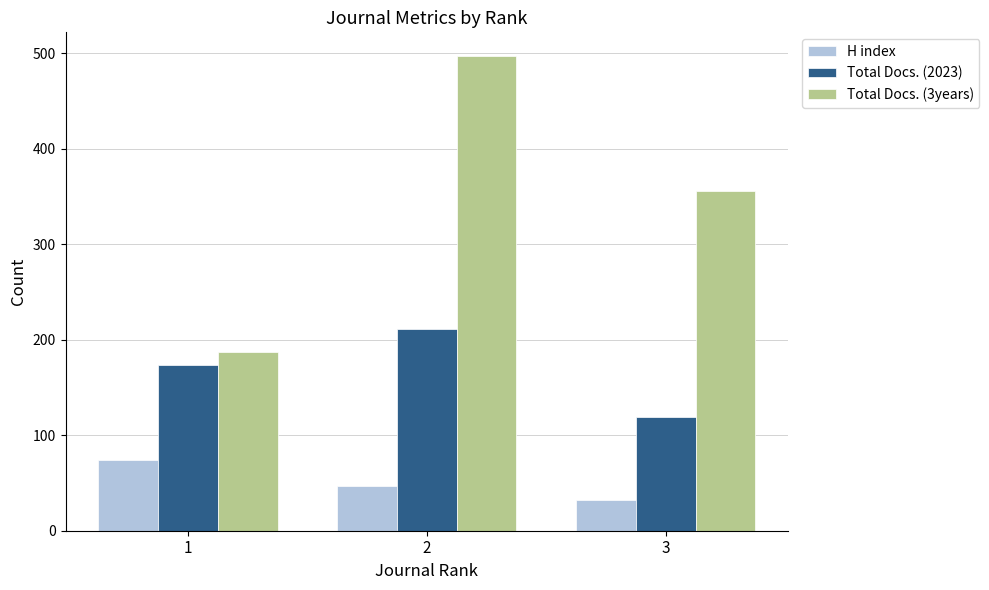

Which series has the largest total across all categories?

Total Docs. (3years)